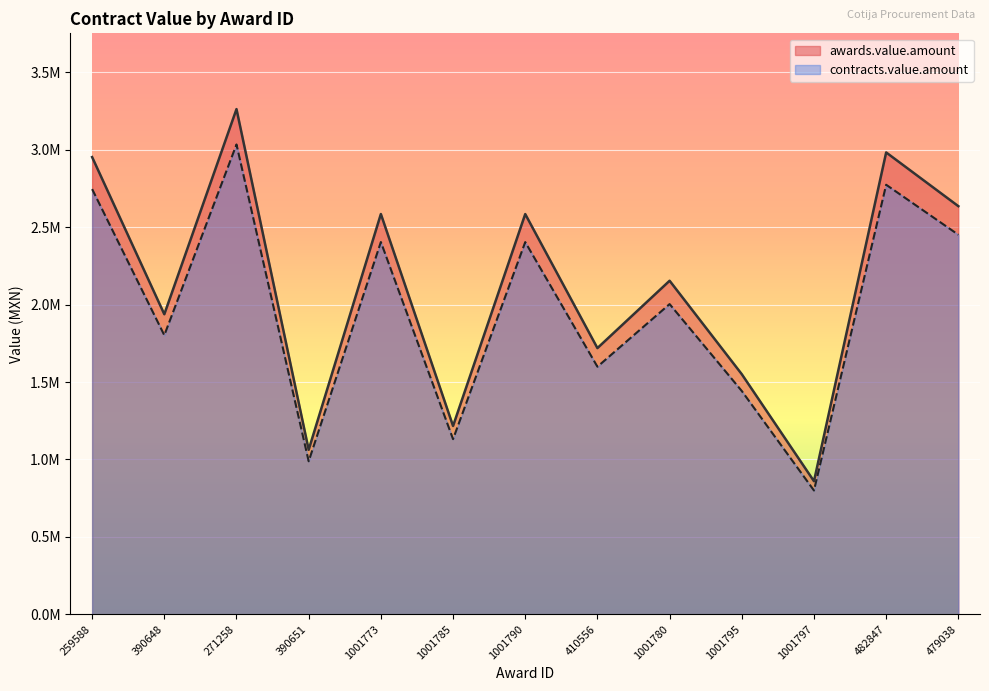

At how many categories does at least one series exceed 2840294?

3